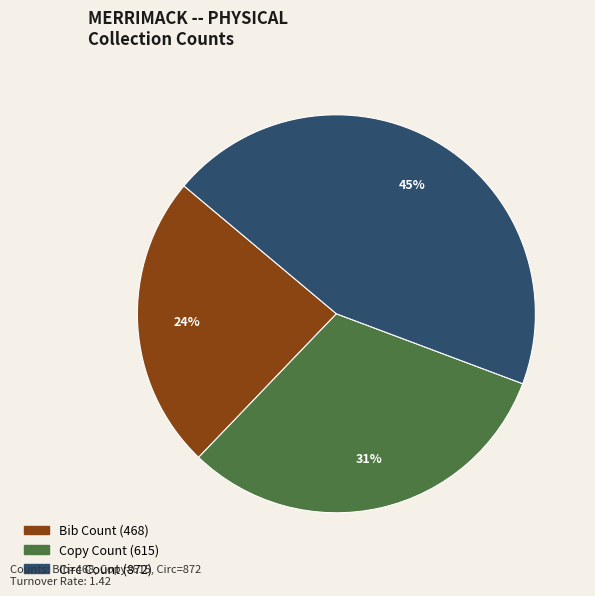

To the nearest percent, what is the combined percentage of Circ Count and Bib Count?

69%